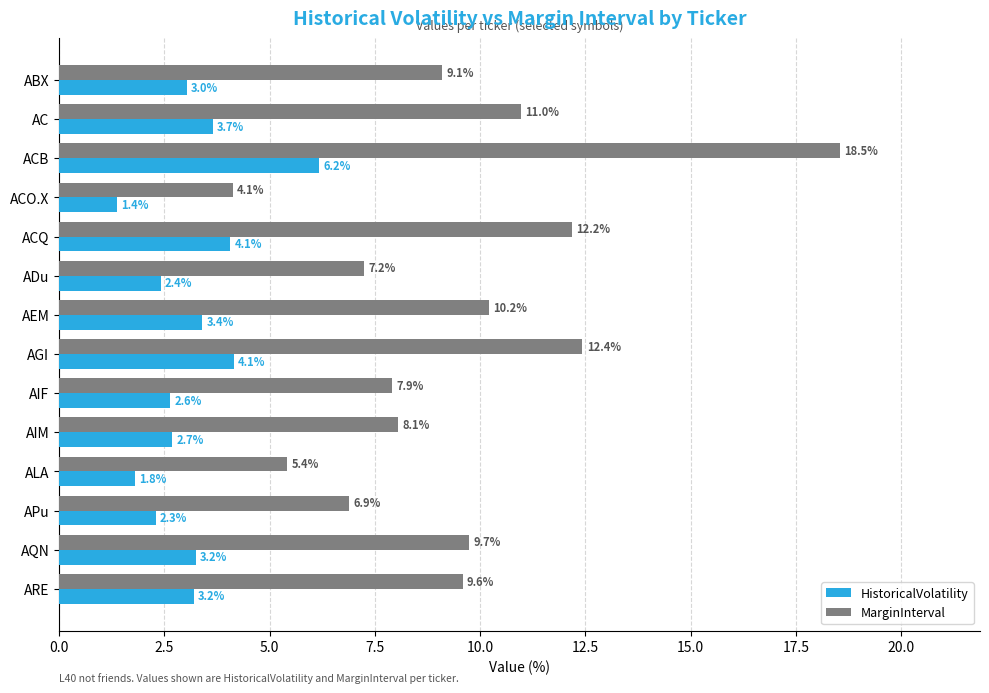

Is it true that HistoricalVolatility equals 0.8 at ABX?

False